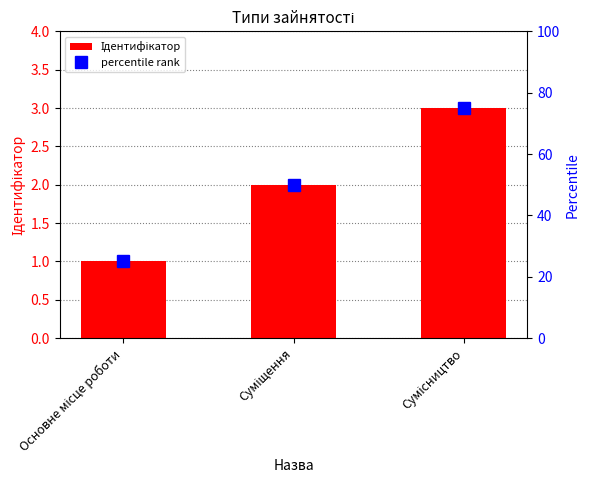

Reading left to right, what are all the values shown in this chart?

Ідентифікатор: Основне місце роботи=1	Суміщення=2	Сумісництво=3
percentile rank: Основне місце роботи=25	Суміщення=50	Сумісництво=75